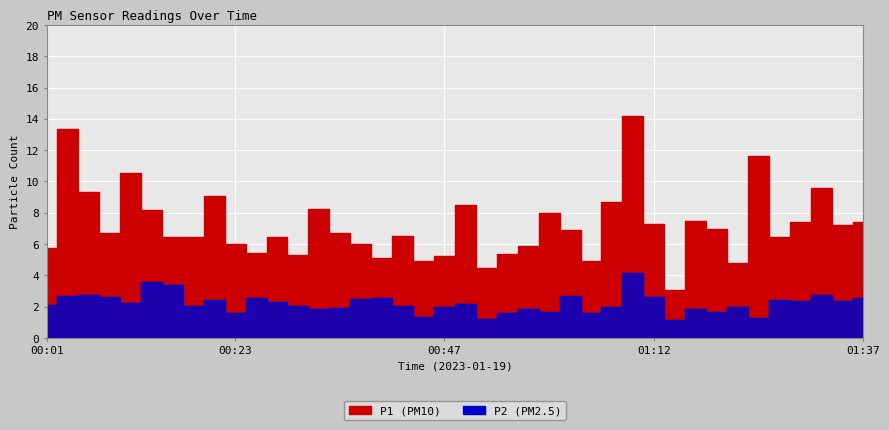

What is the lowest value of the P1 series?

3.0